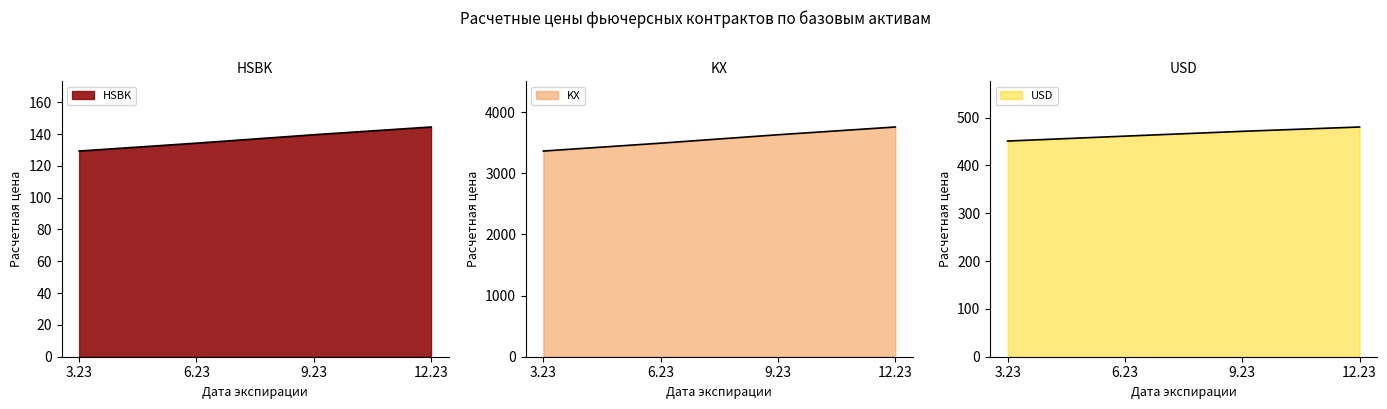

What is the difference between the maximum and minimum values in the USD series?

29.4